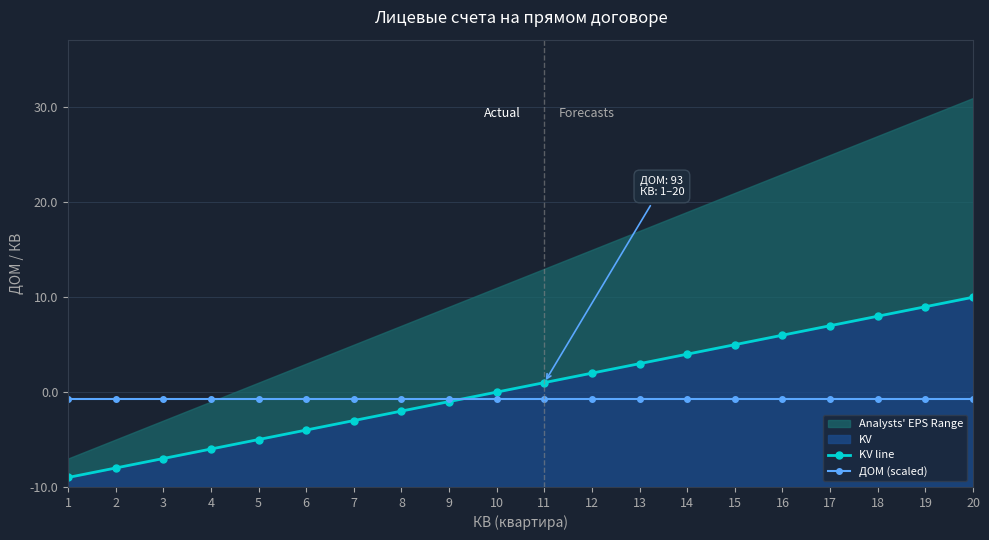

At which category does the chart reach its minimum across all series?

1